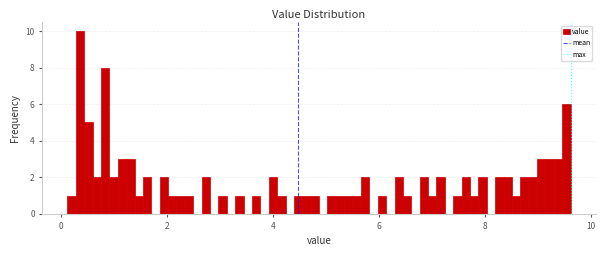

Around what value on the x-axis is the tallest bar? Give the approximate position of its centre, as read against the axis.

0.4